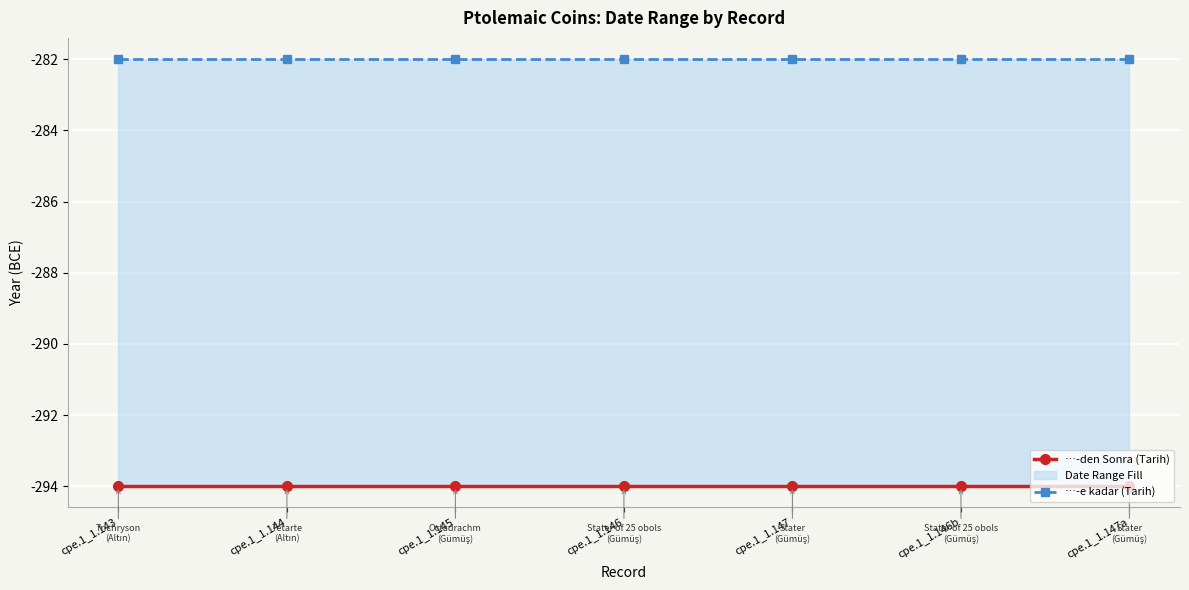

Which label corresponds to the largest value in the chart?

cpe.1_1.143